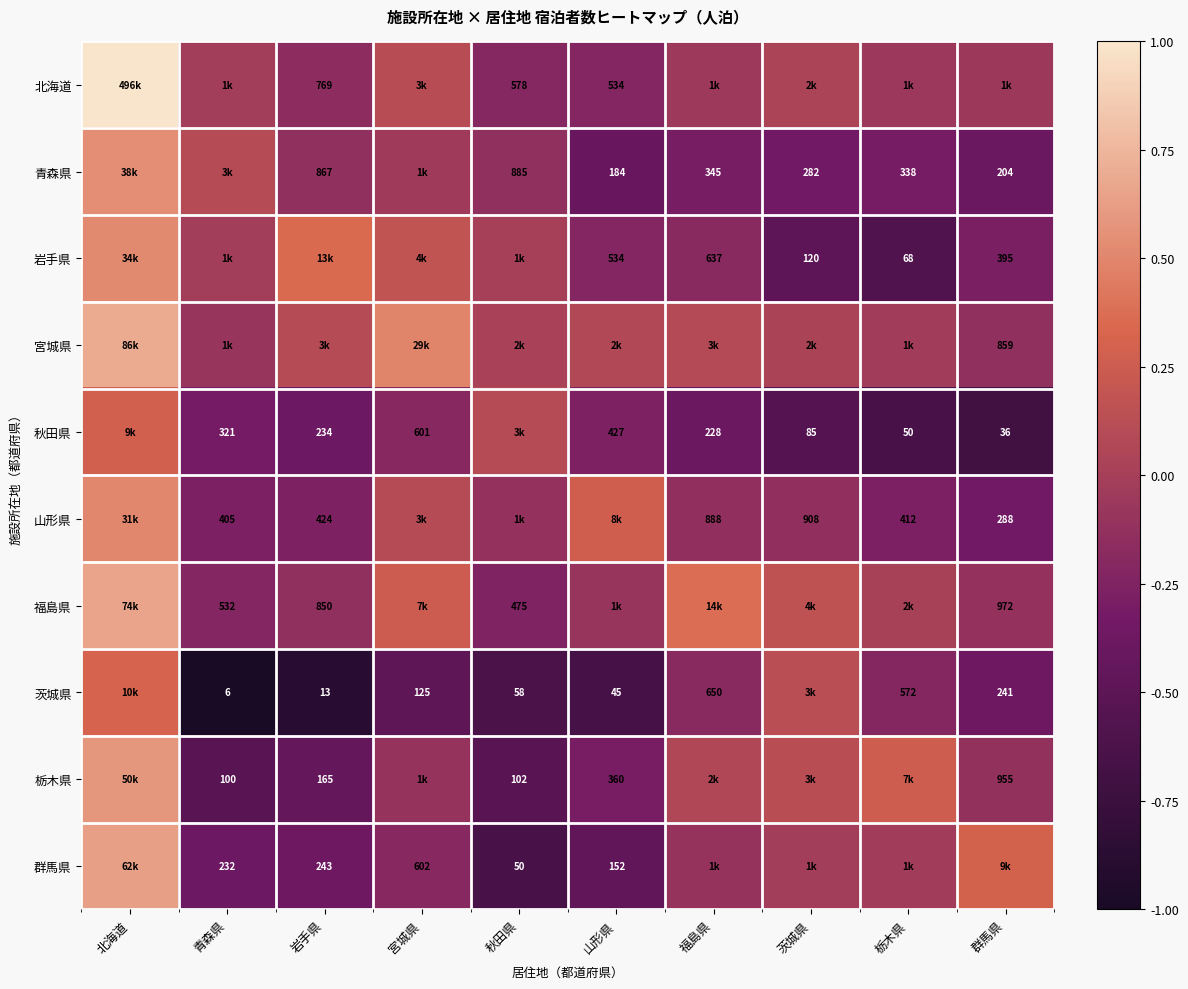

Is the value of 秋田県 at 青森県 greater than the value of 岩手県 at 栃木県?

Yes